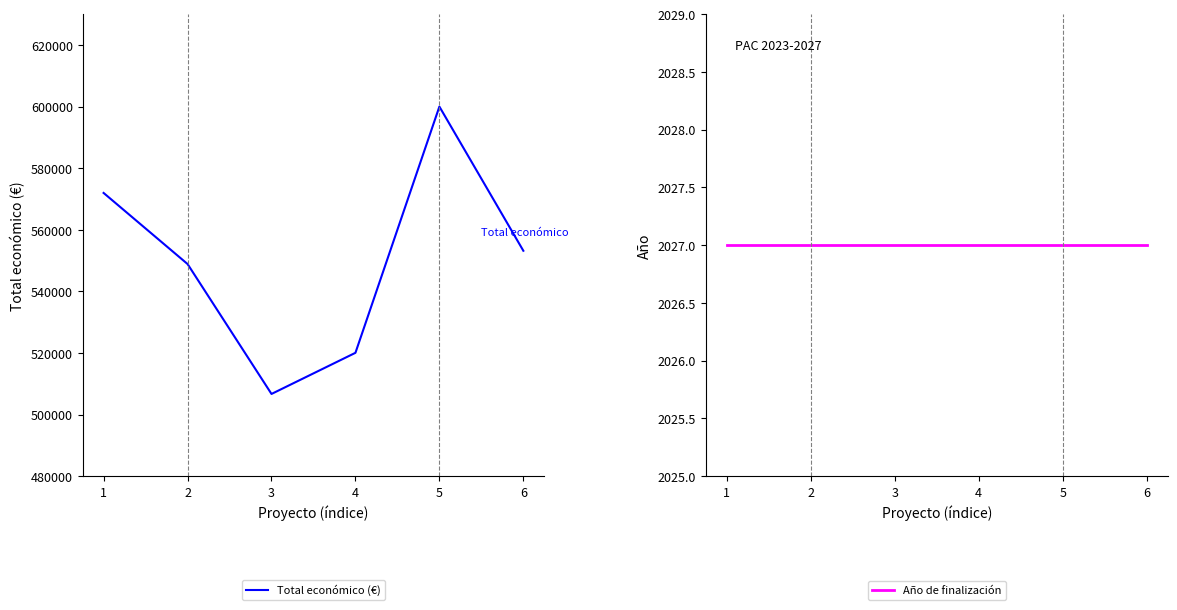

At which label does Total económico (€) reach its minimum?

3